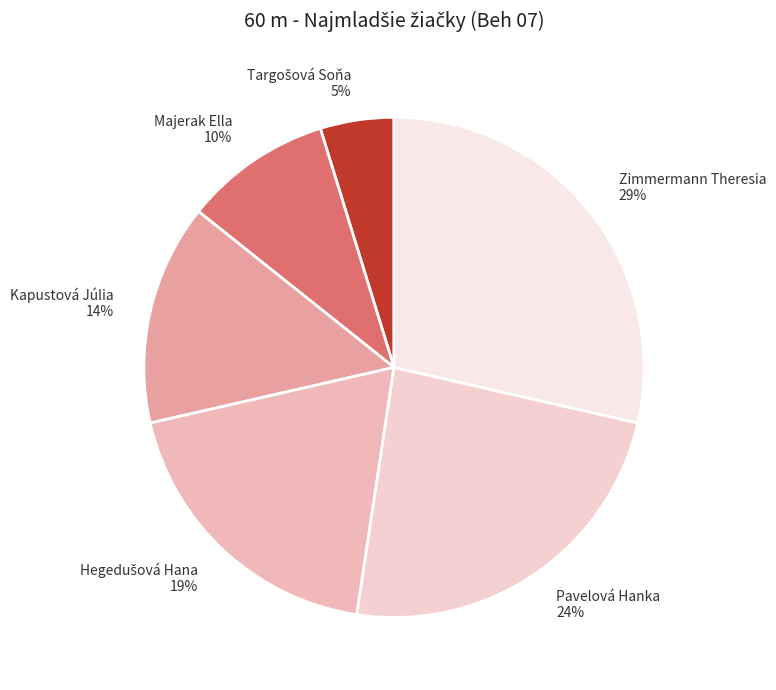

Approximately how many times larger is the value at Majerak Ella compared to Pavelová Hanka?

0.4